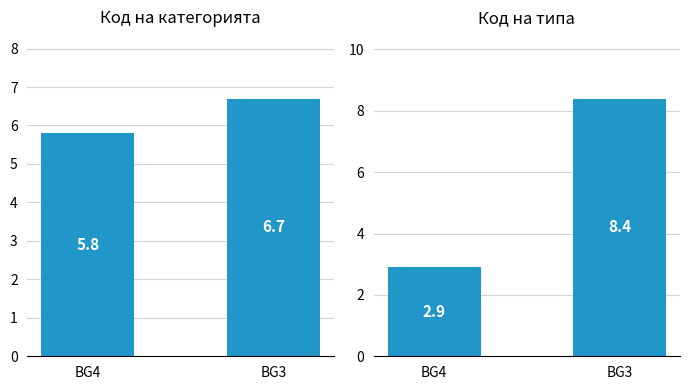

What is the sum of all Код на типа values?

11.3